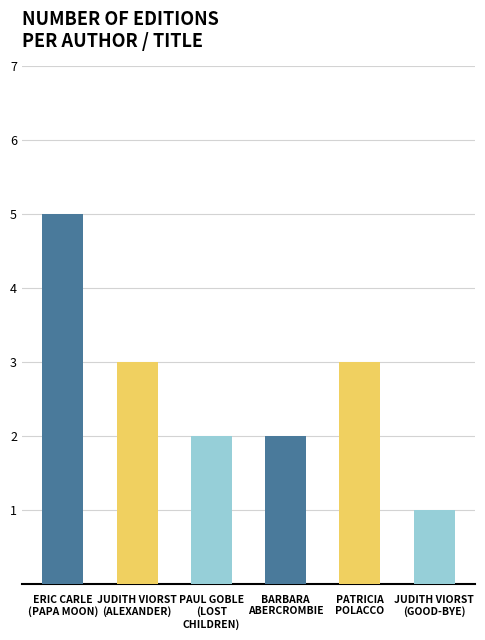

Is it true that the value at PAUL GOBLE
(LOST
CHILDREN) is 3?

False